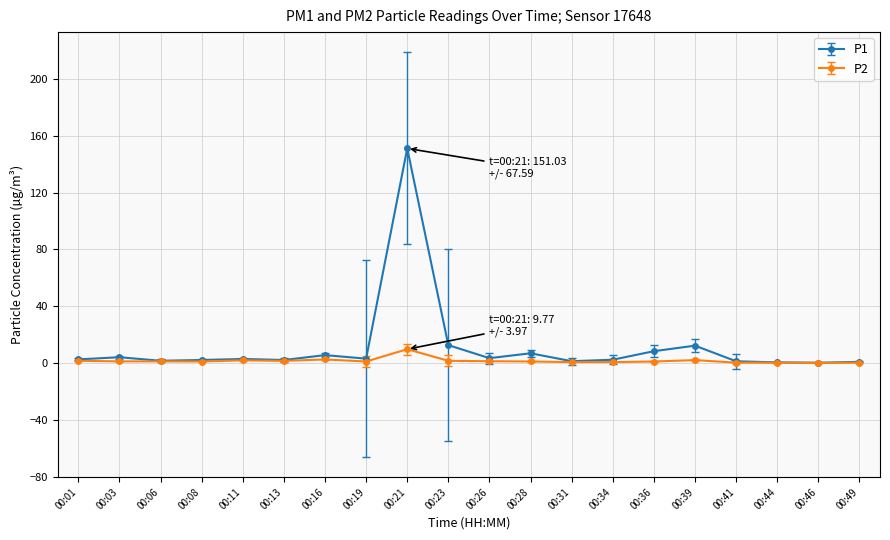

What is the average value of the P2 series?

1.6